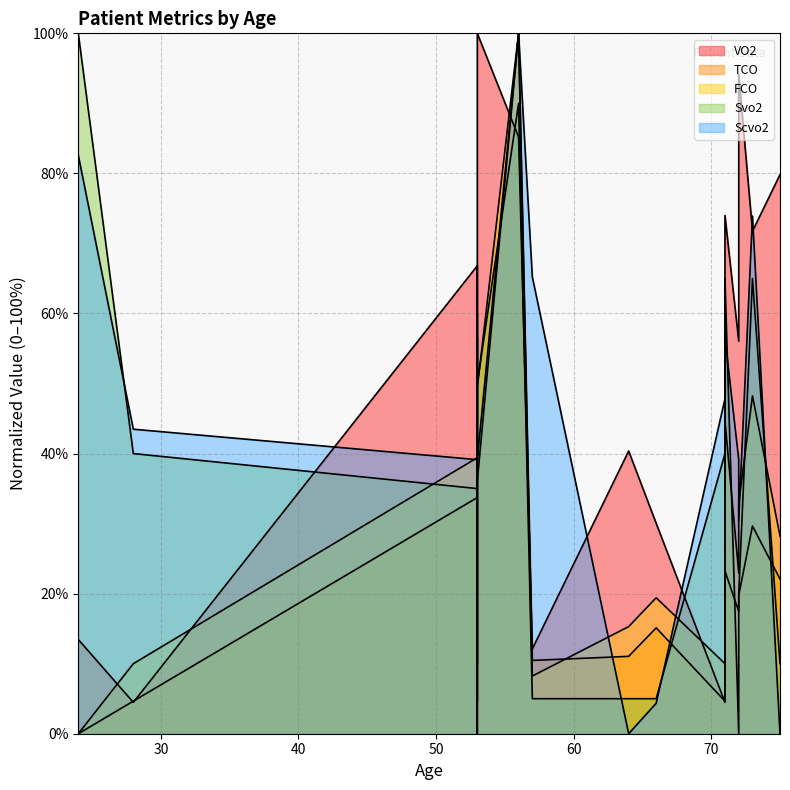

The value of Svo2 at 71 is 65.0. True or false?

True